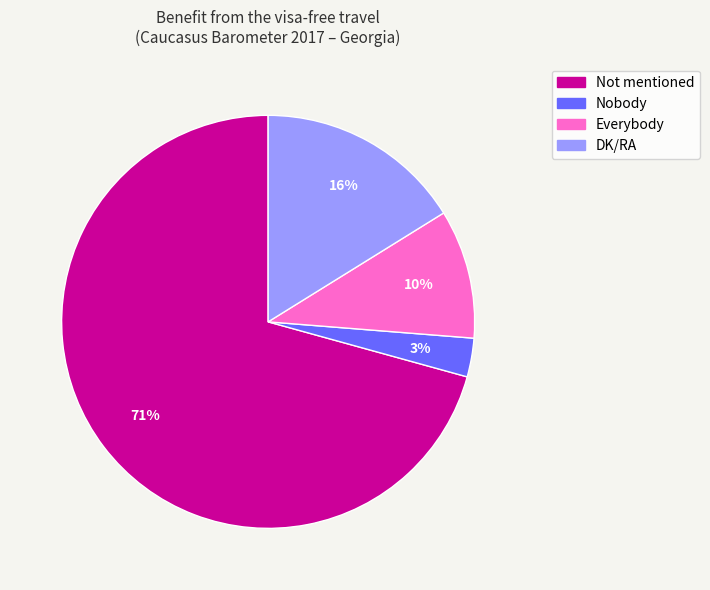

What is the largest slice in the pie chart?

Not mentioned